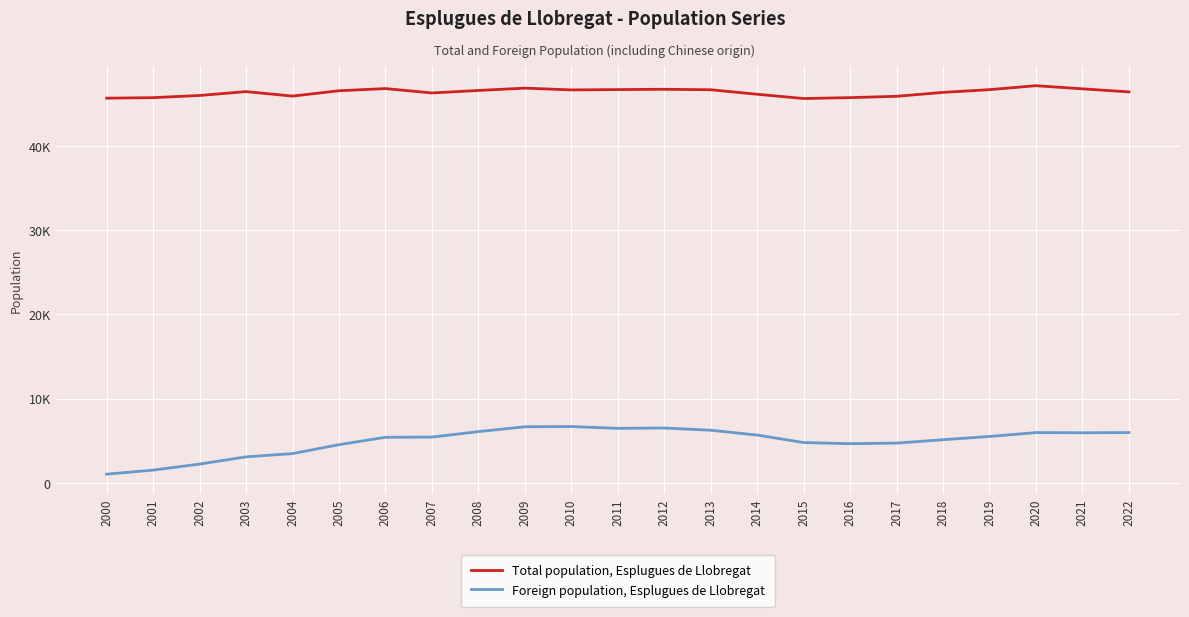

At which category is the sum across all series the highest?

2009